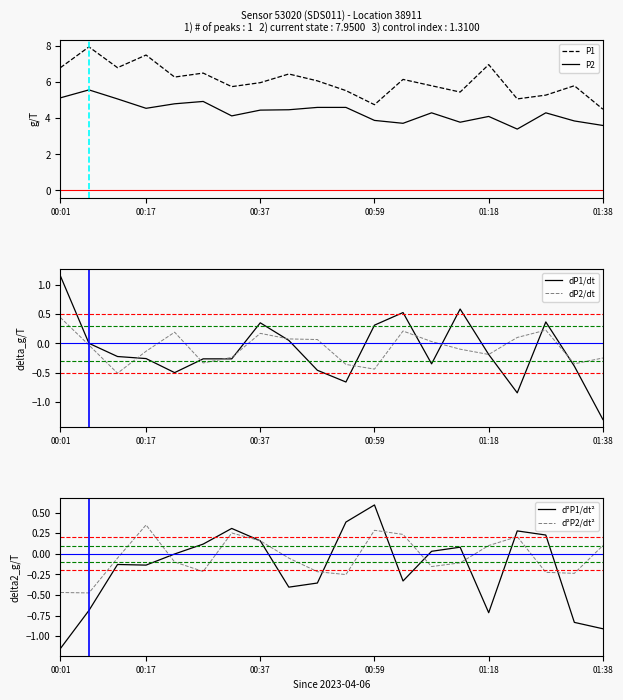

True or false: d²P1/dt² and P1 intersect in this chart.

False